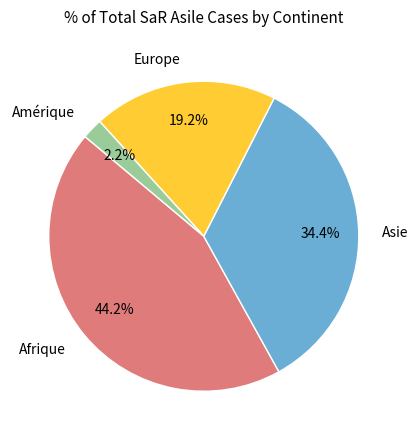

The Asie slice represents 20% of the pie. True or false?

False